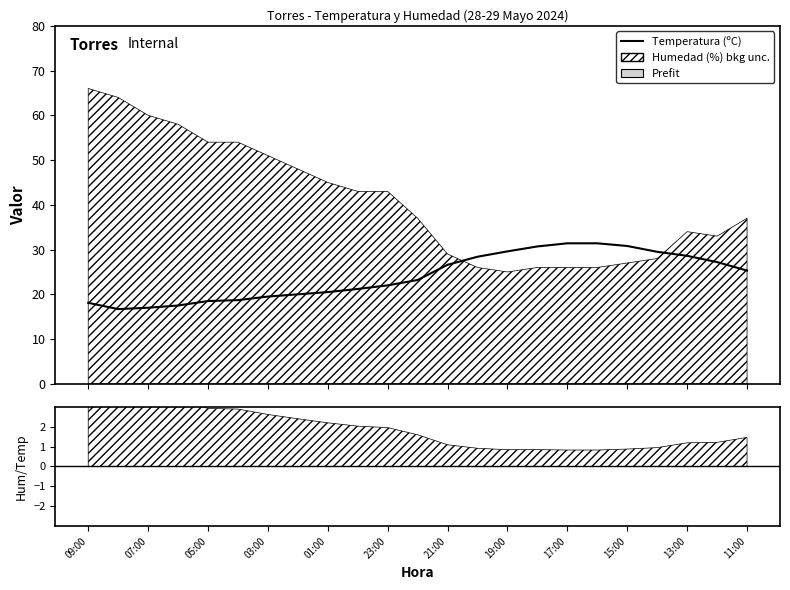

How many values are below 23?

11